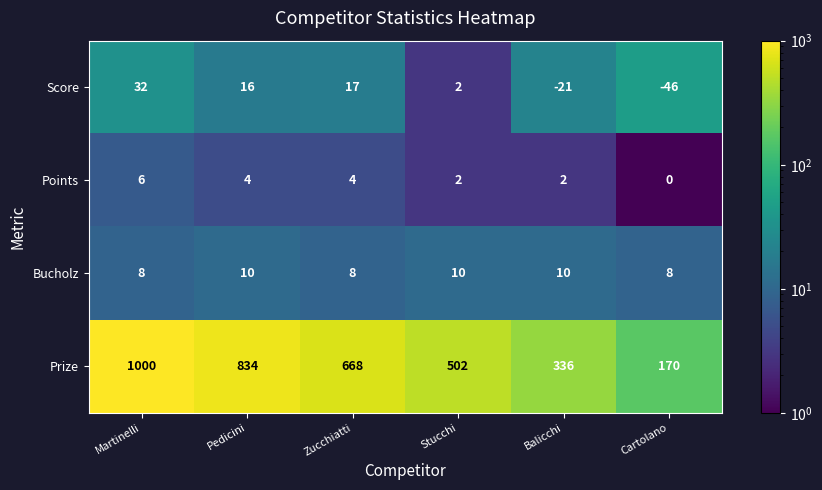

What is the total value across all series at Pedicini?

864